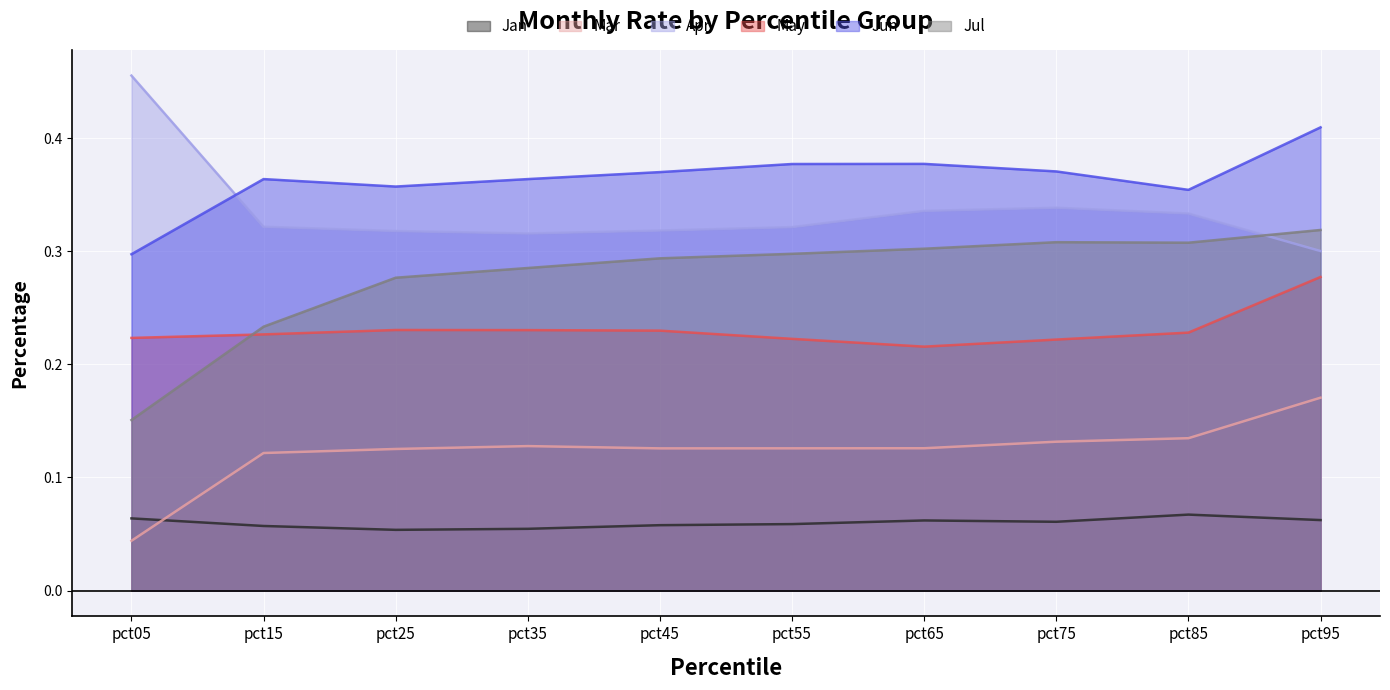

What is the total value across all series at pct95?

1.5